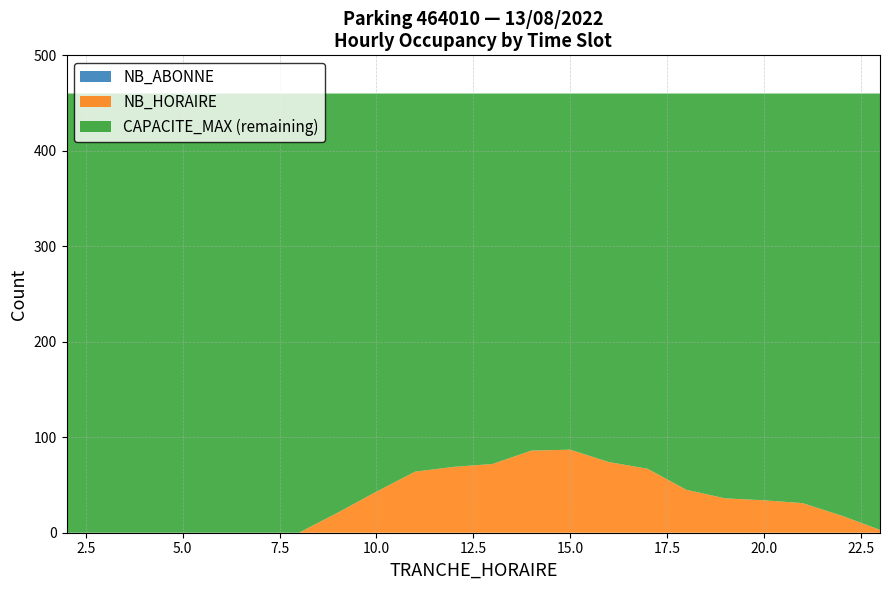

Reading right to left, extract all data points from this chart.

NB_ABONNE: 0	0	0	0	0	0	0	0	0	0	0	0	0	0	0	0	0	0	0	0	0	0
NB_HORAIRE: 3	18	31	34	36	45	67	74	87	86	72	69	64	43	21	0	0	0	0	0	0	0
CAPACITE_MAX: 460	460	460	460	460	460	460	460	460	460	460	460	460	460	460	460	460	460	460	460	460	460